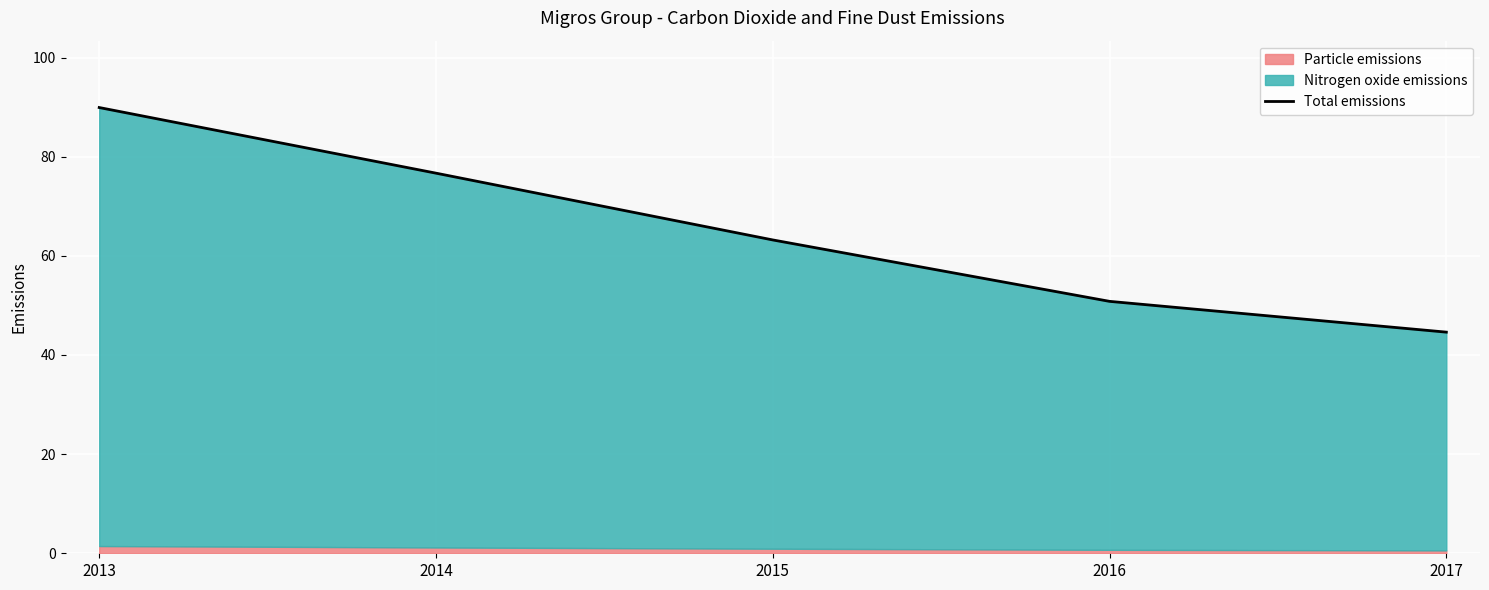

Reading left to right, extract all data points from this chart.

2013=89.9	2014=76.7	2015=63.2	2016=50.8	2017=44.6